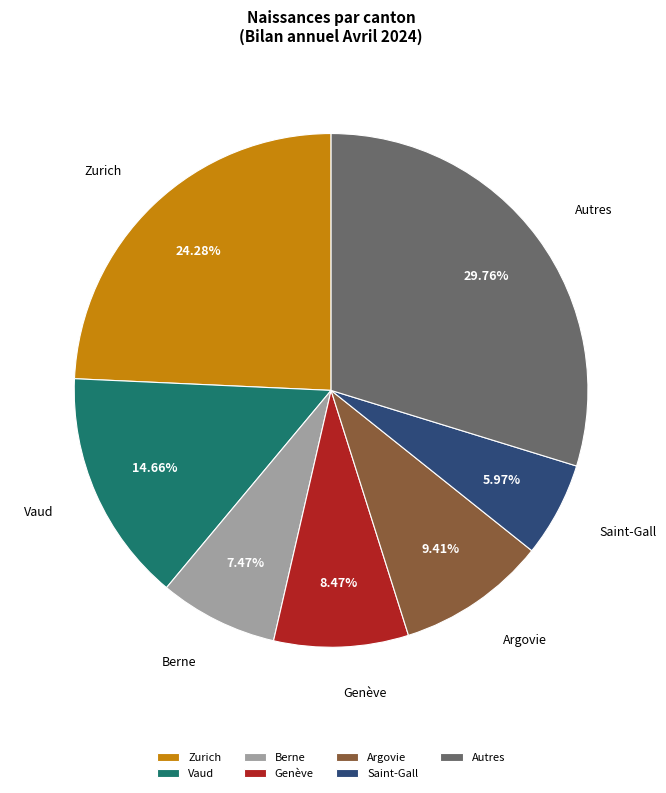

Count the number of slices in the pie.

7